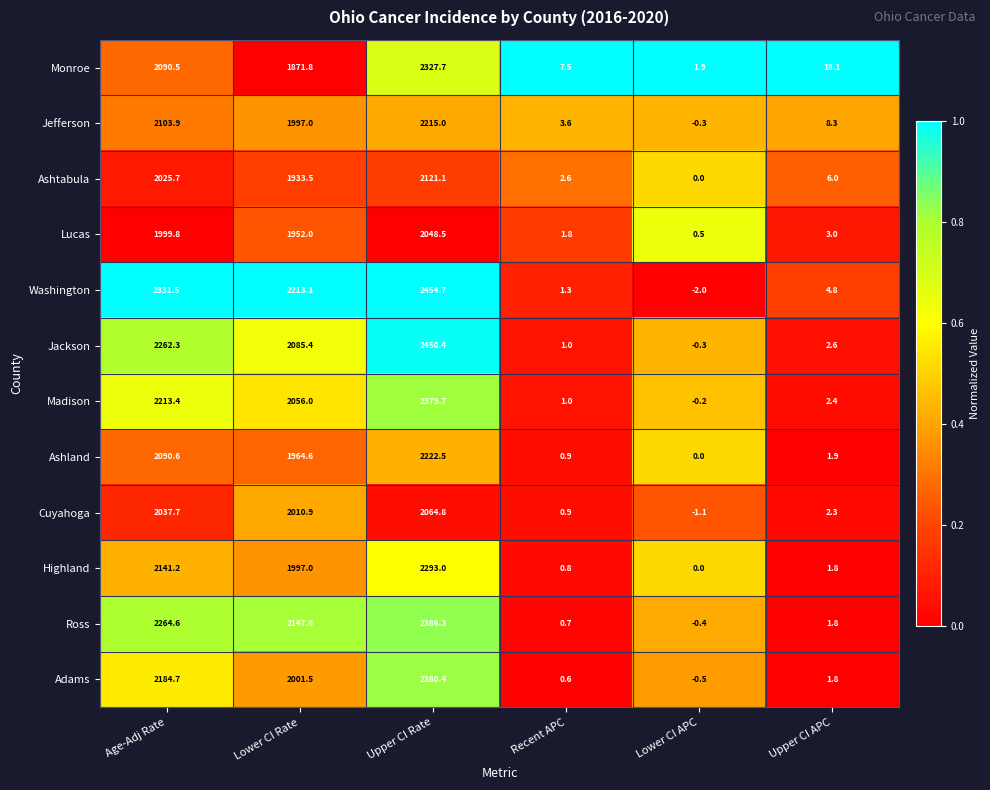

Is it true that Ashtabula equals 1.2 at Recent APC?

False